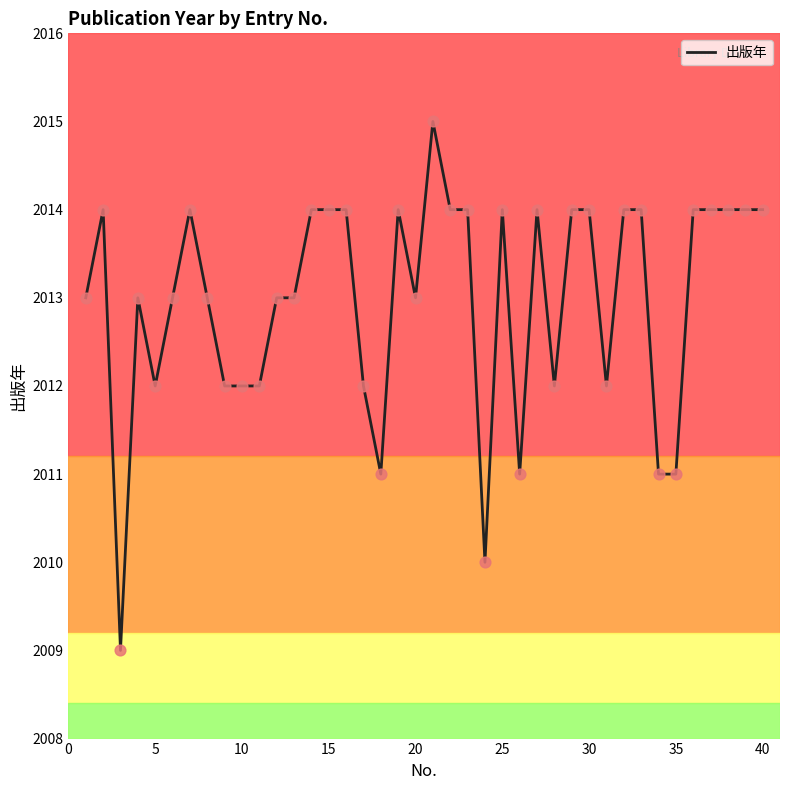

What is the difference between the maximum and minimum values?

6